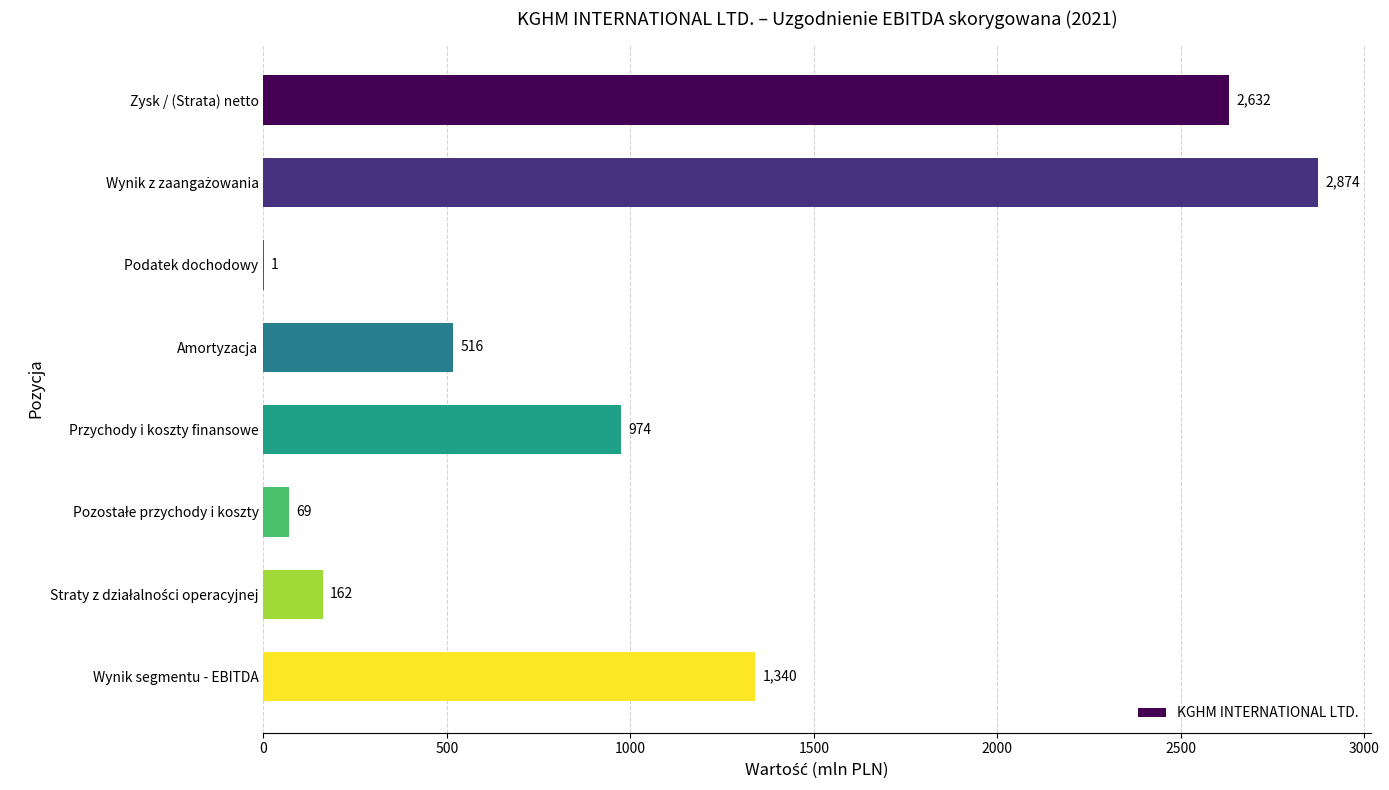

The chart shows a value of 974 at Przychody i koszty finansowe. True or false?

True